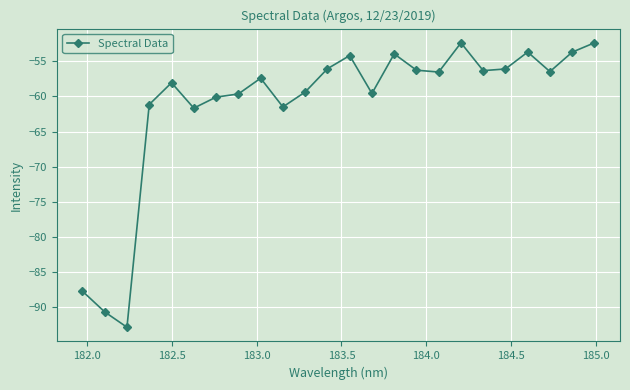

What is the minimum value shown in the chart?

-92.9